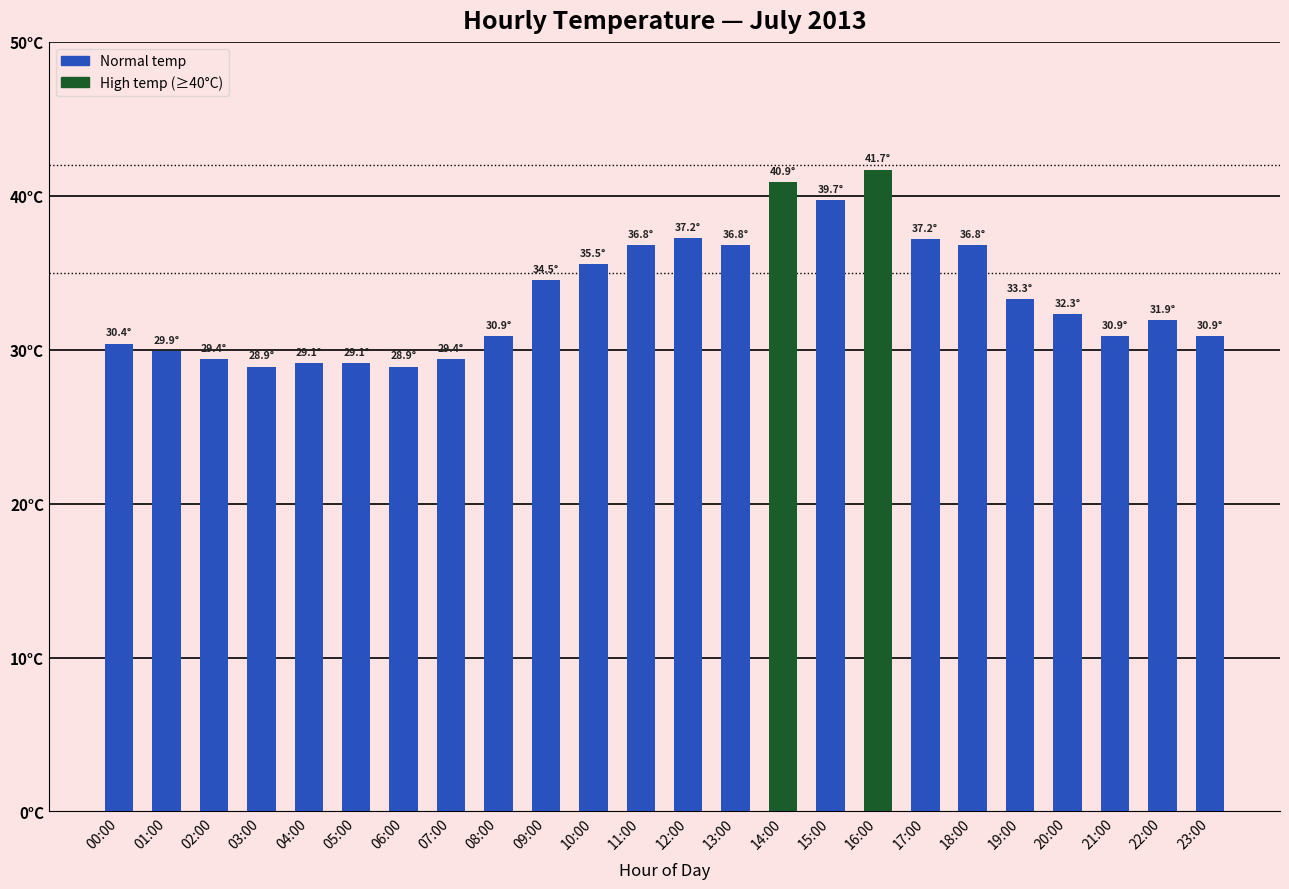

Read the value at 22:00.

31.9